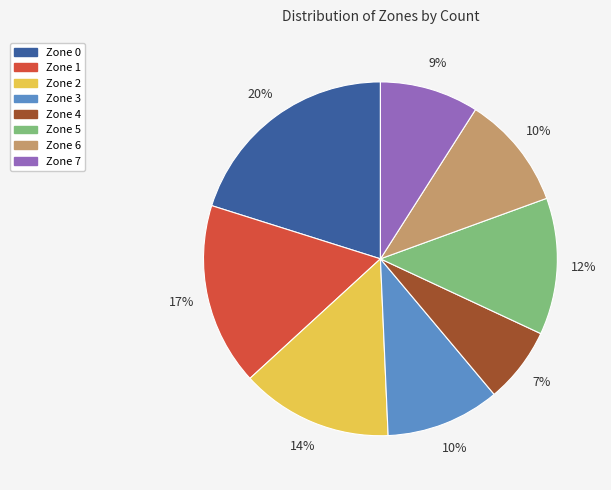

How many slices are in this pie chart?

8